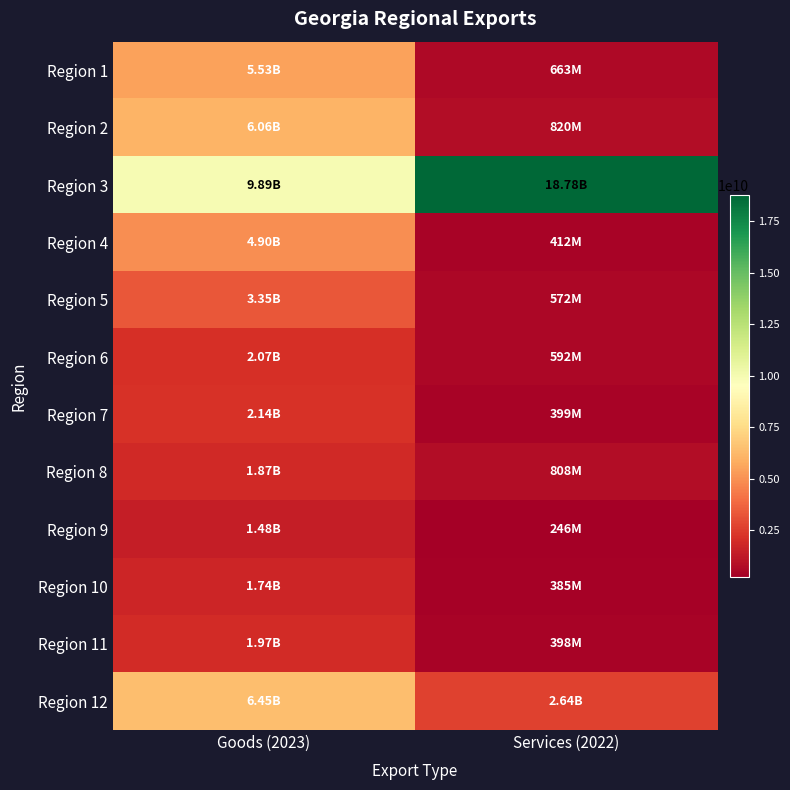

How many distinct data groups are displayed?

12